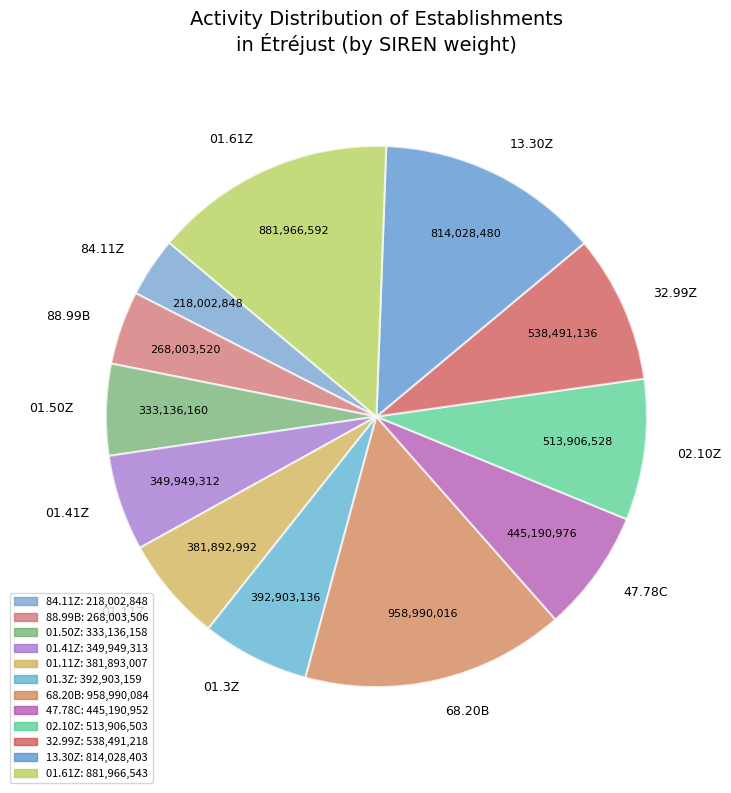

Do 01.41Z and 47.78C together represent more than half of the pie?

No